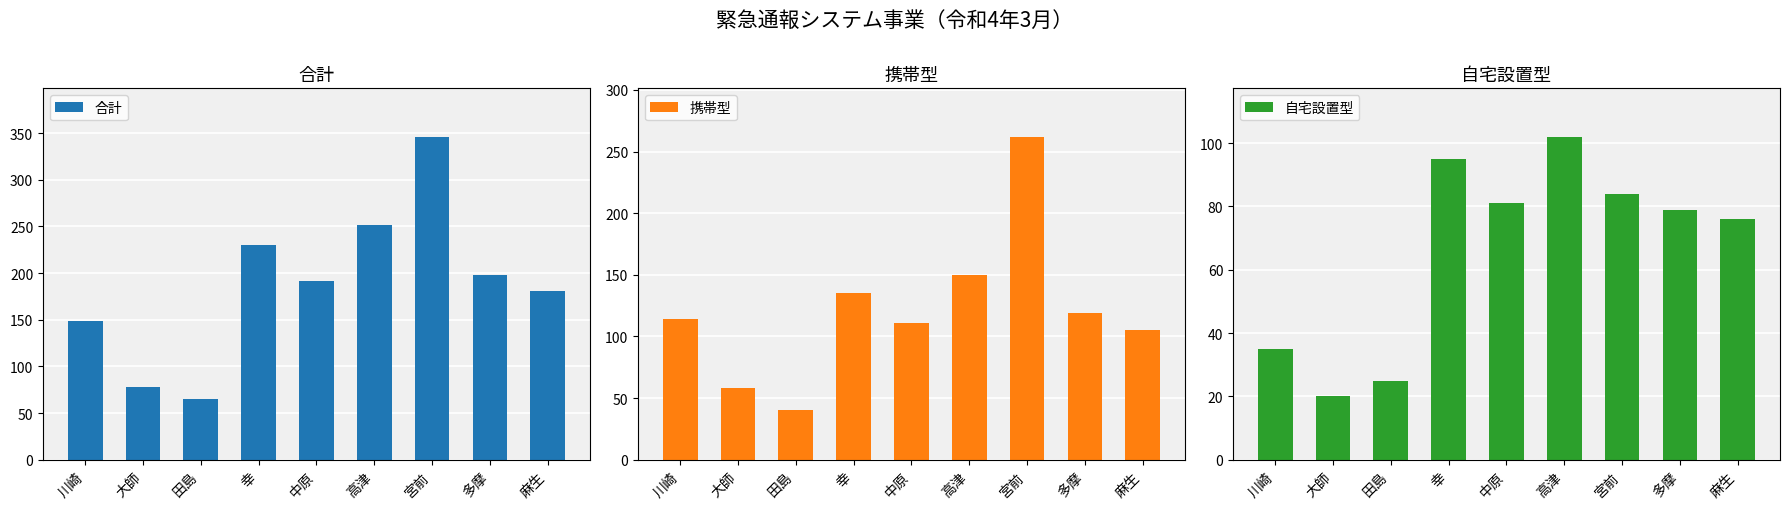

At 大師, list the series in order from largest to smallest.

合計, 携帯型, 自宅設置型